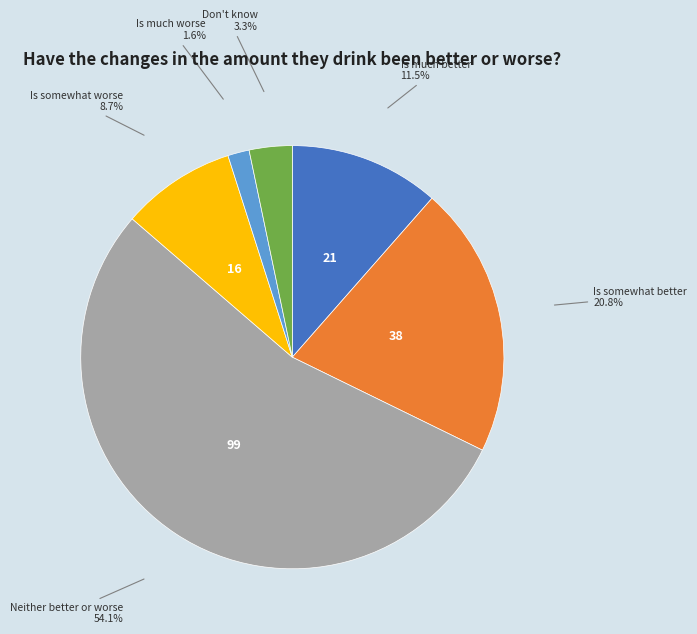

Is there a majority slice in this chart?

Yes